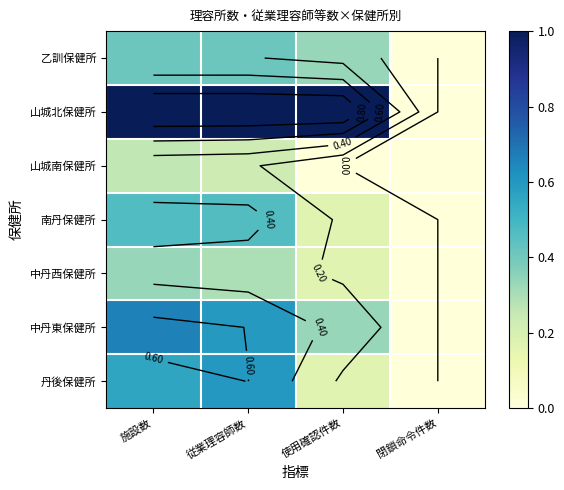

Which category has the lowest value in the 南丹保健所 series?

閉鎖命令件数